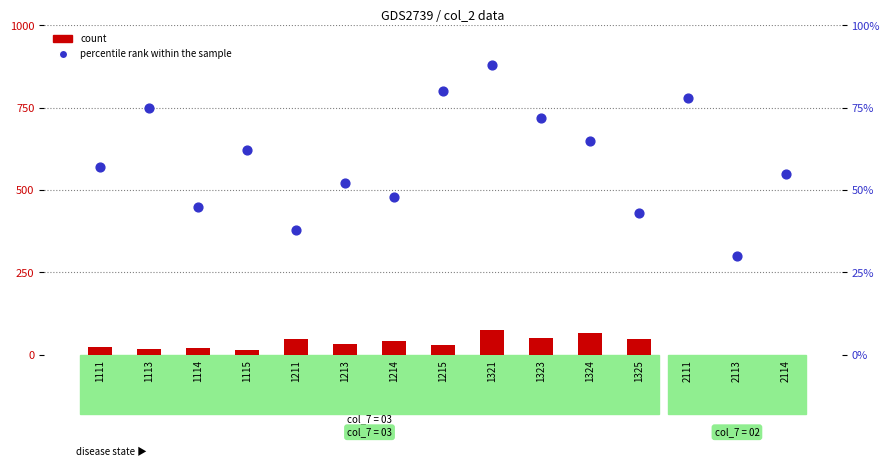

What is the total value across all series at 1111?

80.4